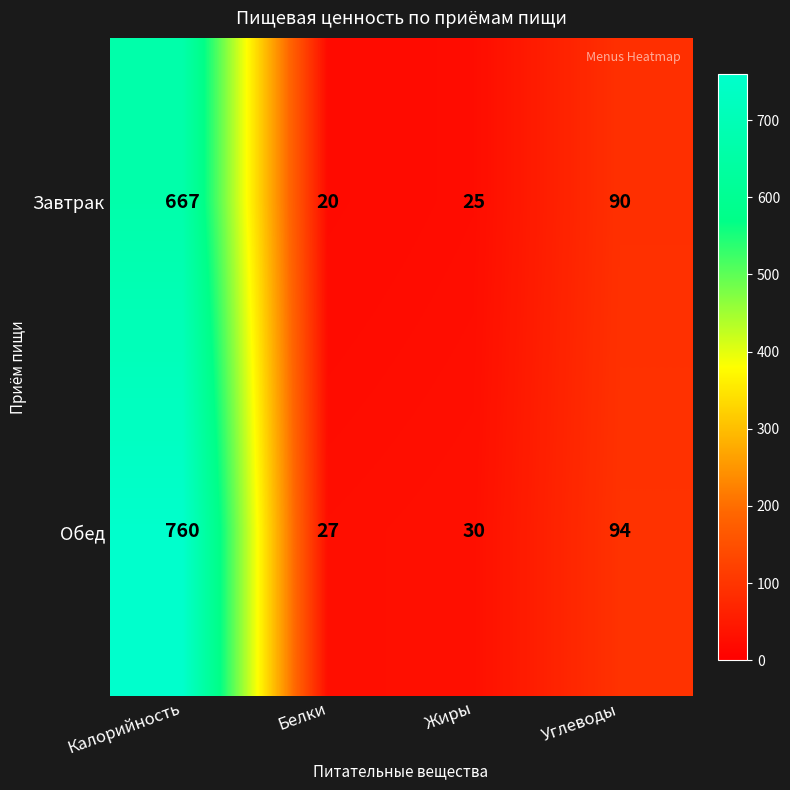

The value of Завтрак at Углеводы is 90. True or false?

True